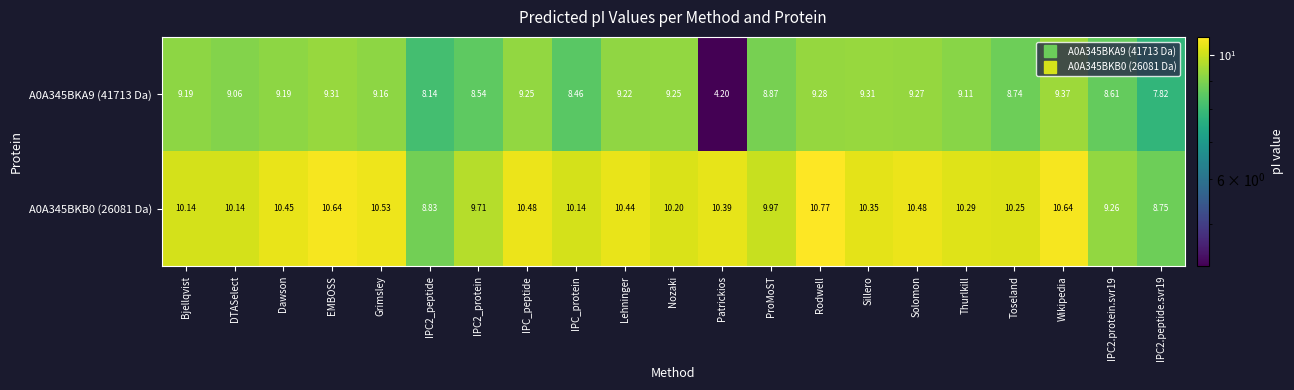

Which label corresponds to the largest value in the chart?

Rodwell